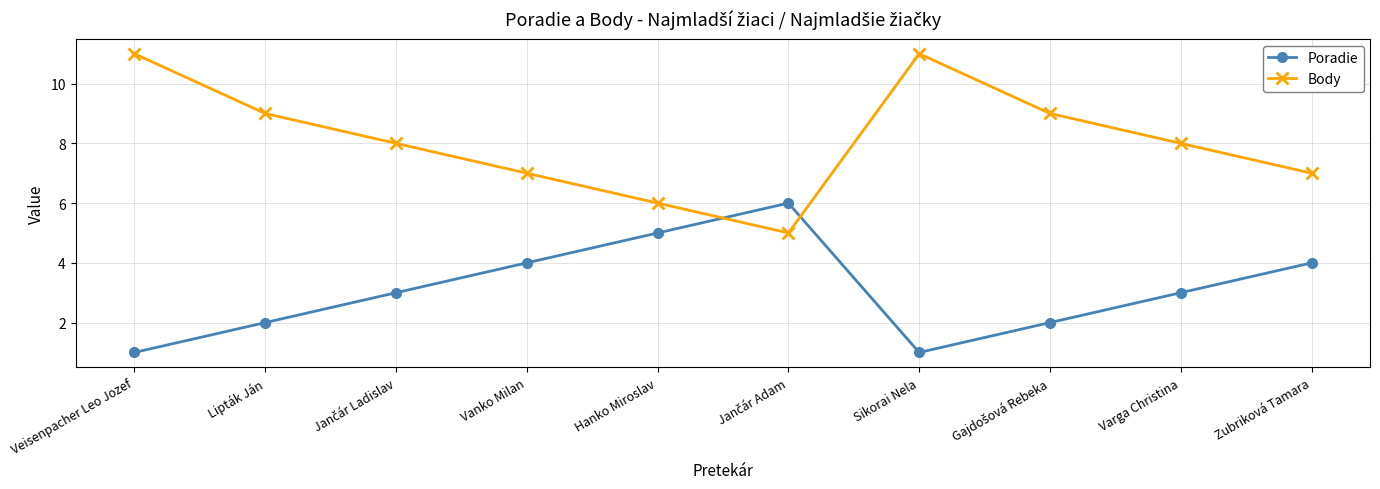

At Lipták Ján, list the series in order from largest to smallest.

Body, Poradie